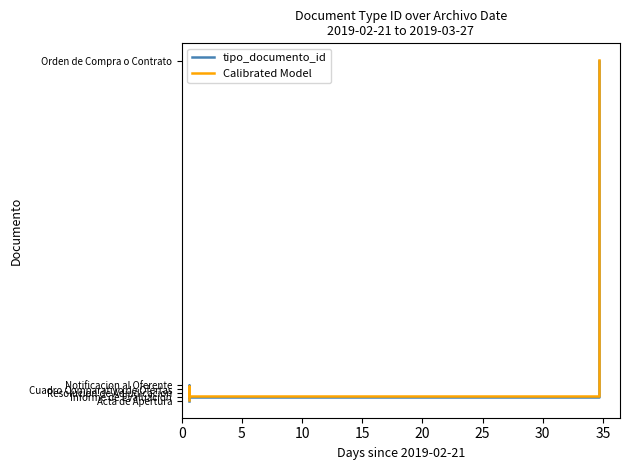

What is the sum of all tipo_documento_id values?

308.0